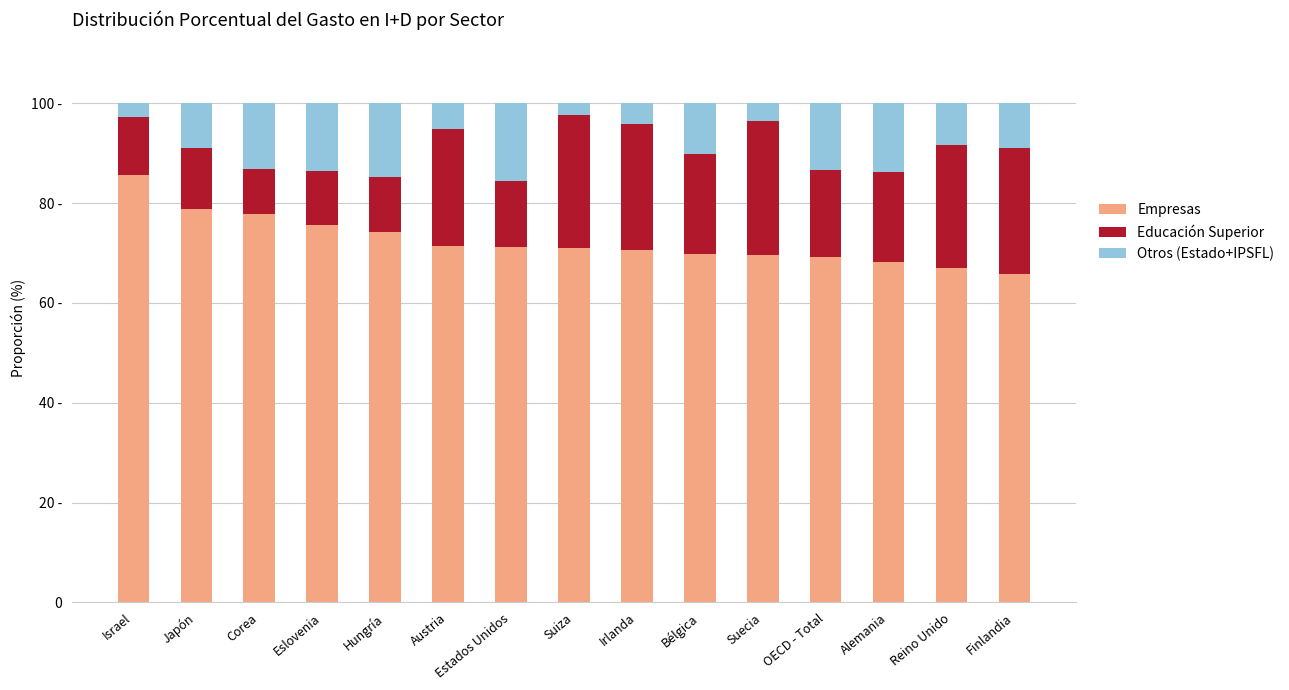

What are all the series names shown in the legend?

Empresas, Educación Superior, Otros (Estado+IPSFL)